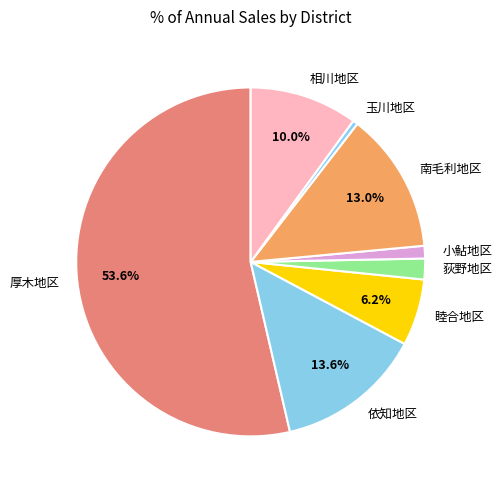

To the nearest percent, what percentage of the pie is 依知地区?

14%